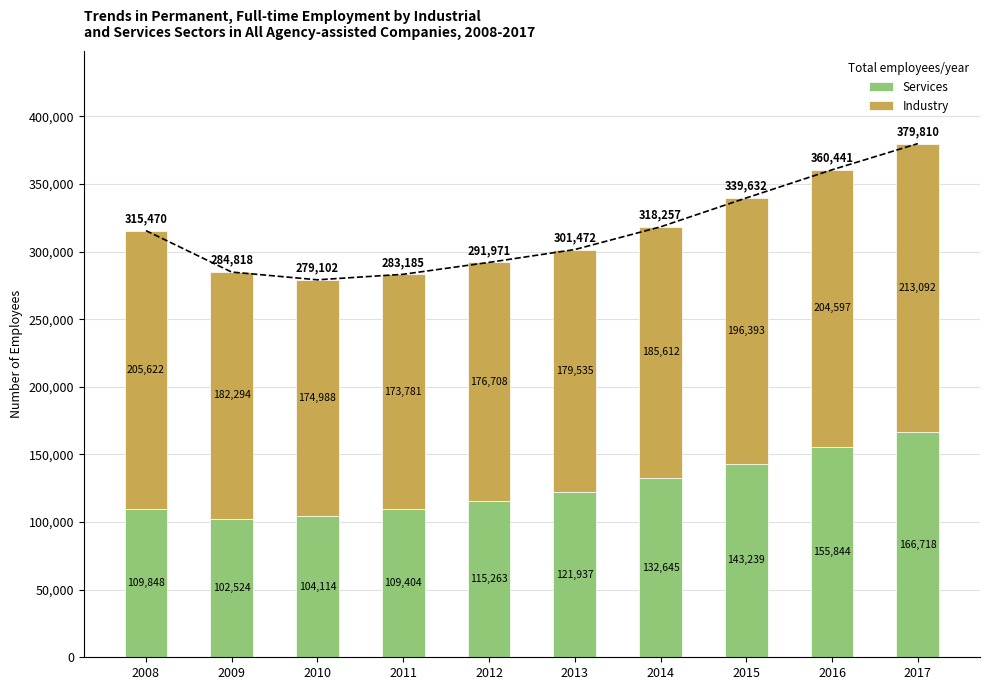

At which category is the sum across all series the highest?

2017